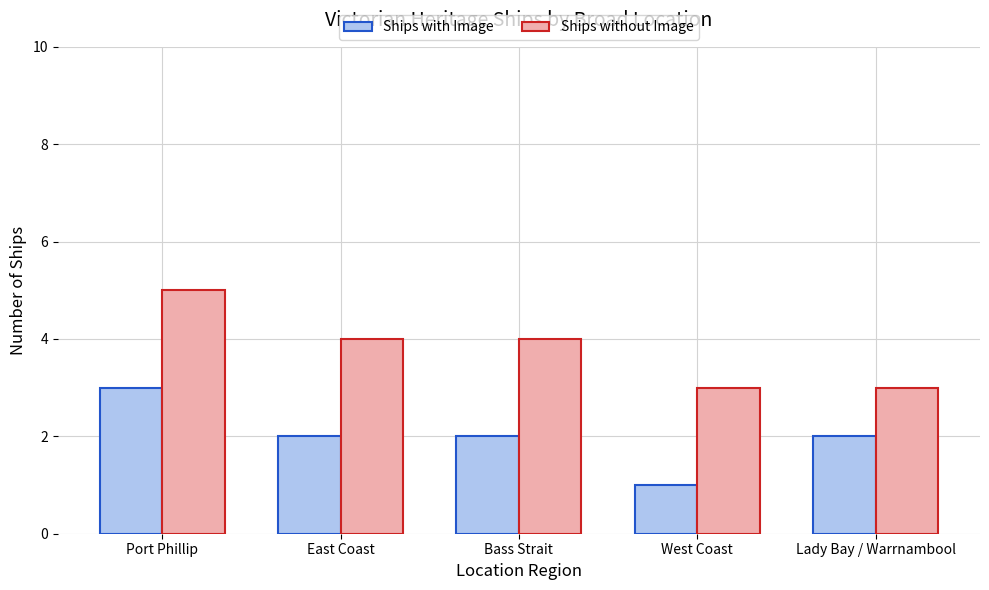

The value of Ships without Image at Lady Bay / Warrnambool is 5. True or false?

False